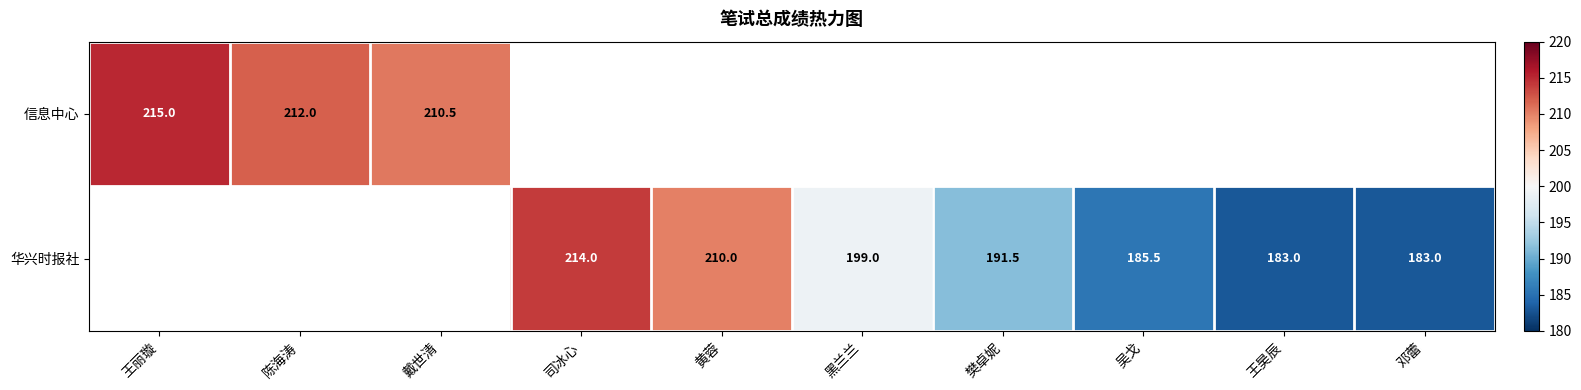

True or false: 华兴时报社 has a value of 49.6 at 吴戈.

False